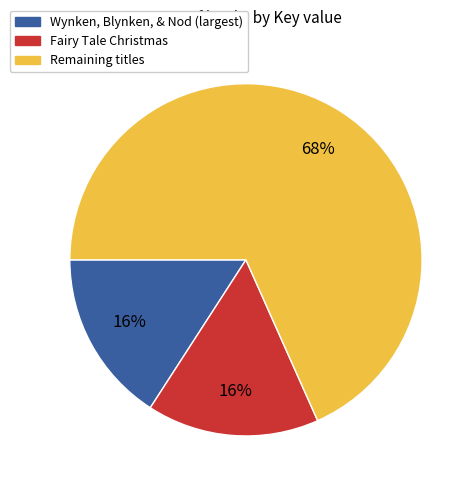

To the nearest percent, what is the average slice percentage?

33%